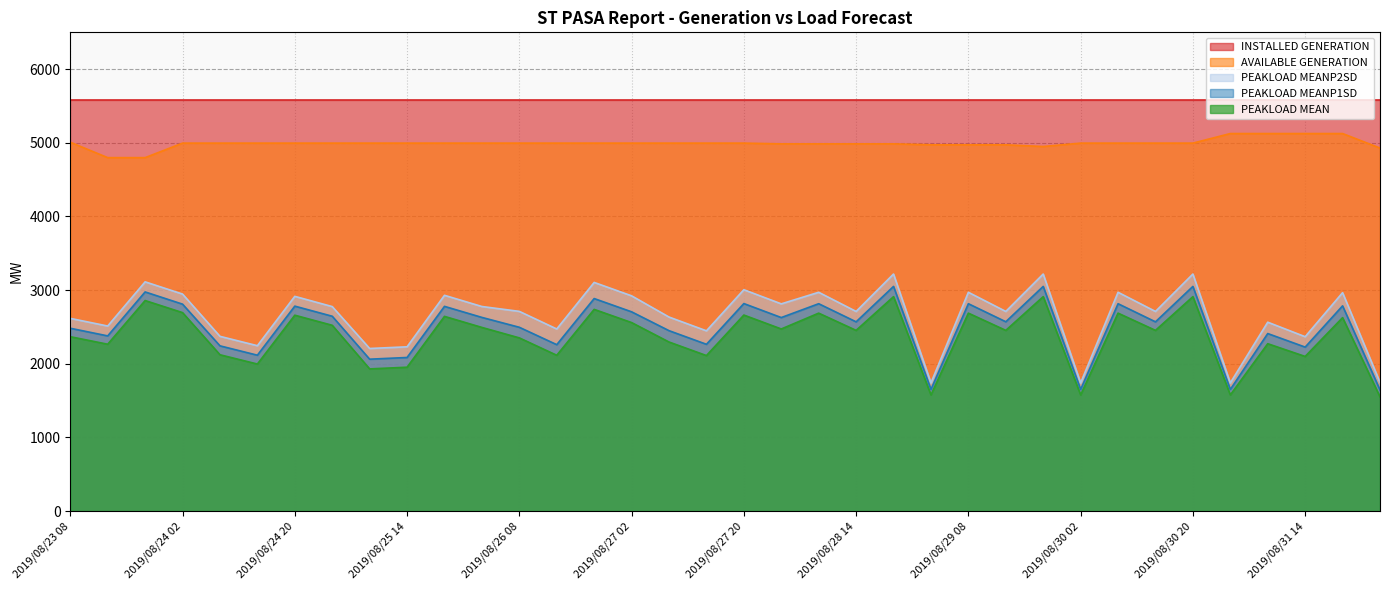

What is the difference between the maximum and minimum values in the PEAKLOAD MEANP1SD series?

1406